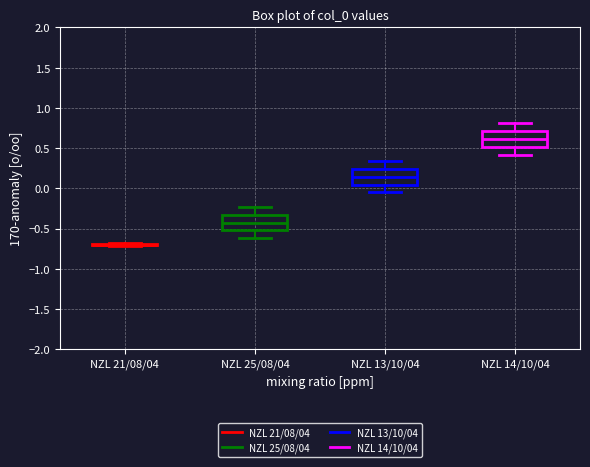

Reading left to right, transcribe this box plot: for each box, give where its median line is, the range the box spans, and where its two whiskers end, as read against the y-axis. The values are not printed on the chart, so give them approximately, as read against the axis.

NZL 21/08/04: box collapsed to a line at -0.70, whiskers -0.70 to -0.70
NZL 25/08/04: median -0.40, box -0.50 to -0.35, whiskers -0.60 to -0.25
NZL 13/10/04: median 0.15, box 0.05 to 0.25, whiskers -0.05 to 0.35
NZL 14/10/04: median 0.60, box 0.50 to 0.70, whiskers 0.40 to 0.80